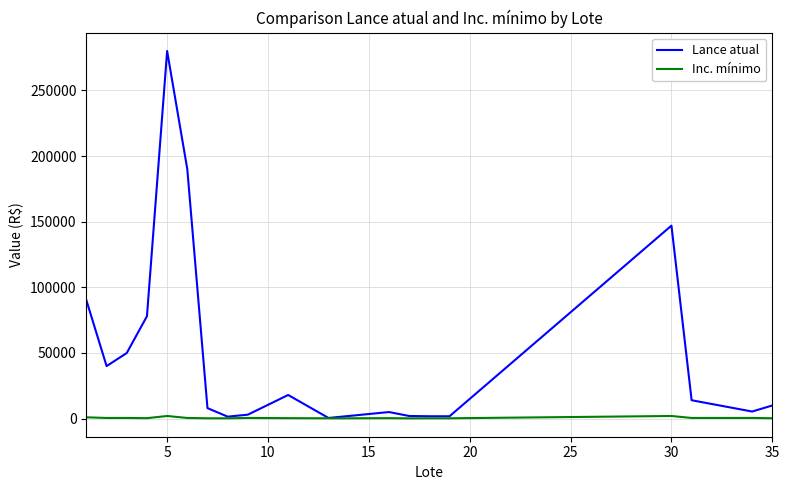

Does the chart have visible grid lines?

Yes